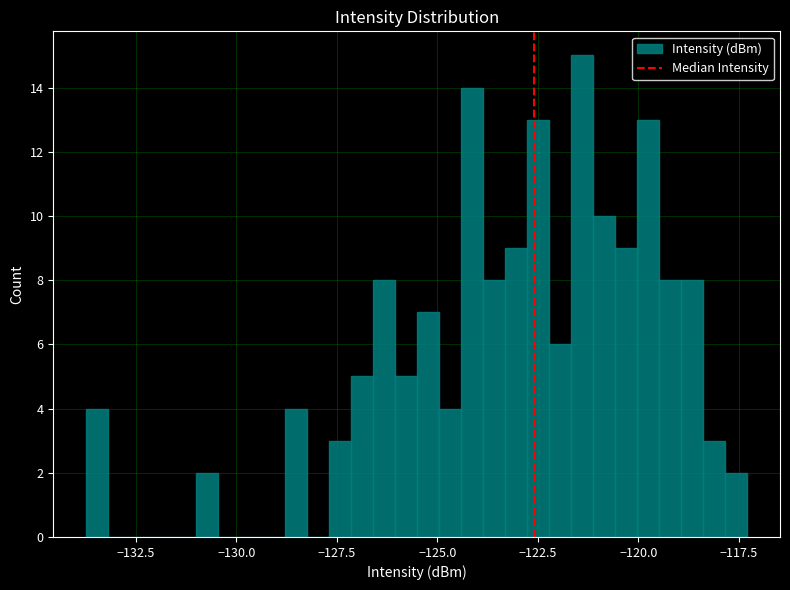

Read against the x-axis, roughly where is the centre of the tallest bar?

-121.5